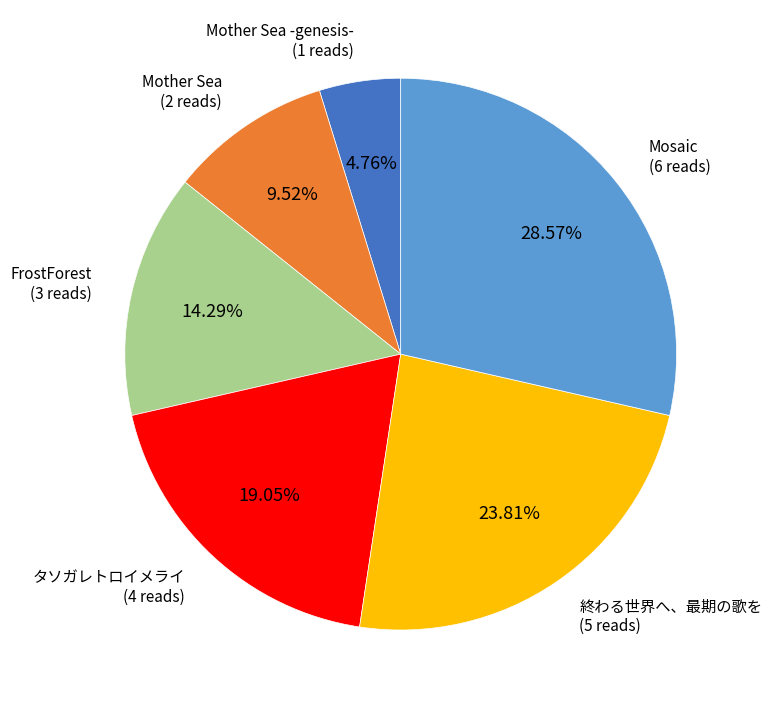

Is there any slice that represents more than half of the pie?

No